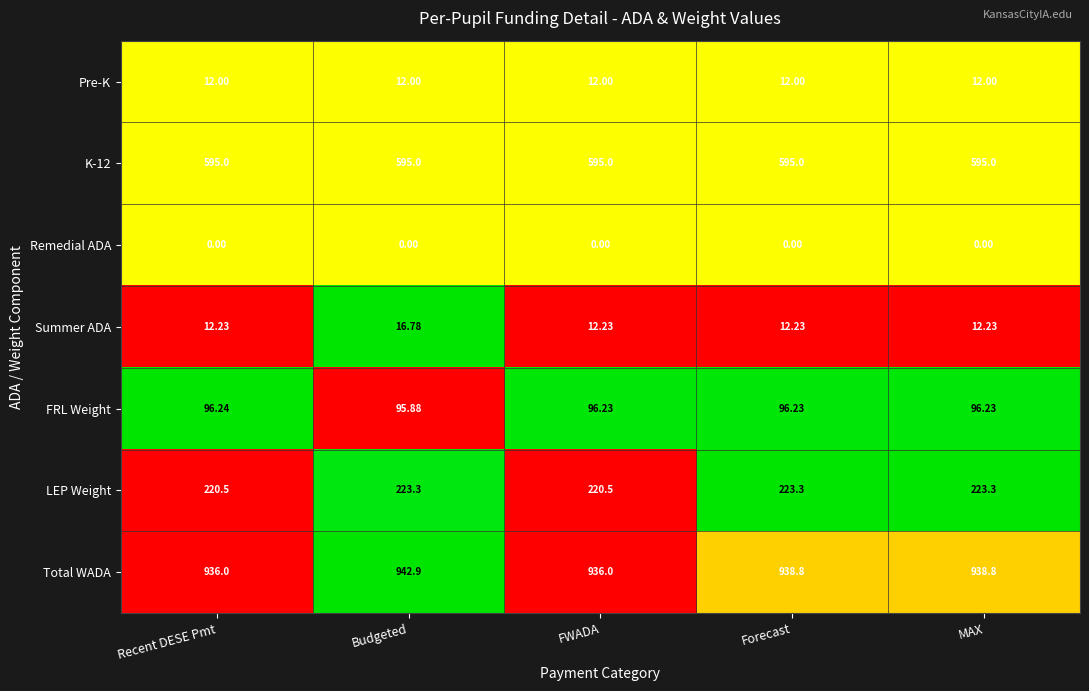

Where does the Total WADA series first go above 938?

Budgeted